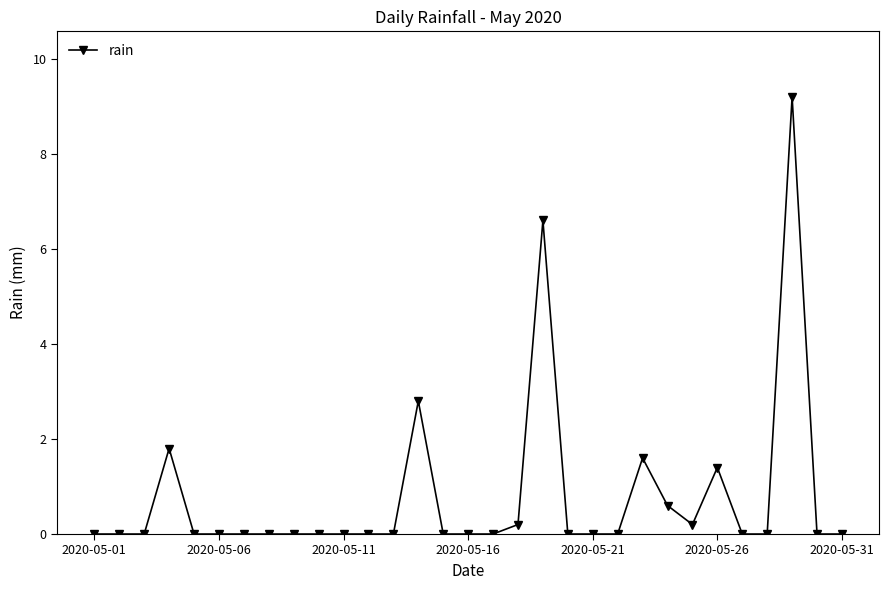

What is the average value?

0.8